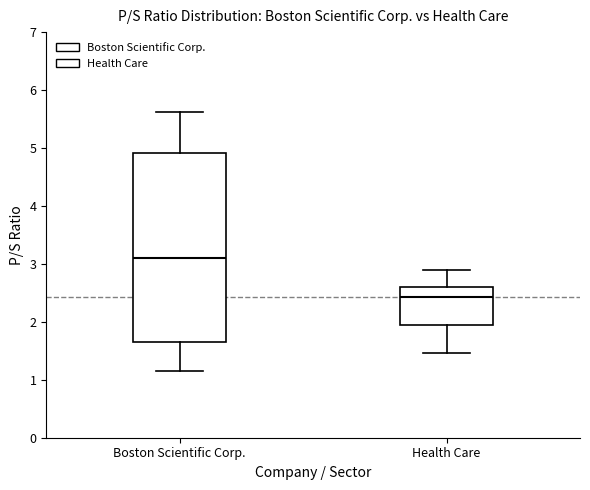

Where does the upper whisker of the box for Boston Scientific Corp. end on the y-axis? The values are not printed on the chart, so give them approximately, as read against the axis.

5.6